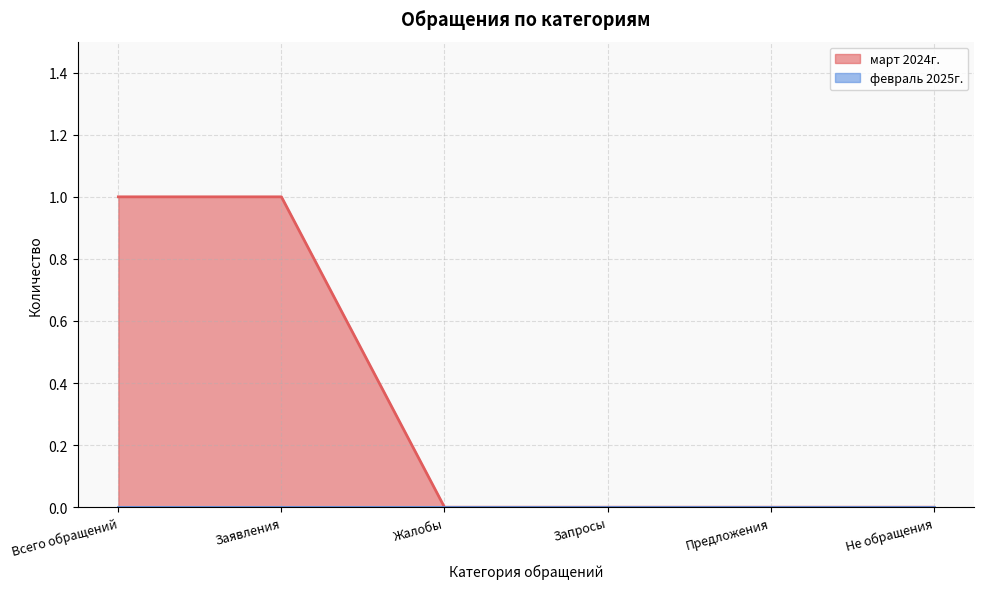

List the labels in order of value, largest first.

Всего обращений, Заявления, Жалобы, Запросы, Предложения, Не обращения